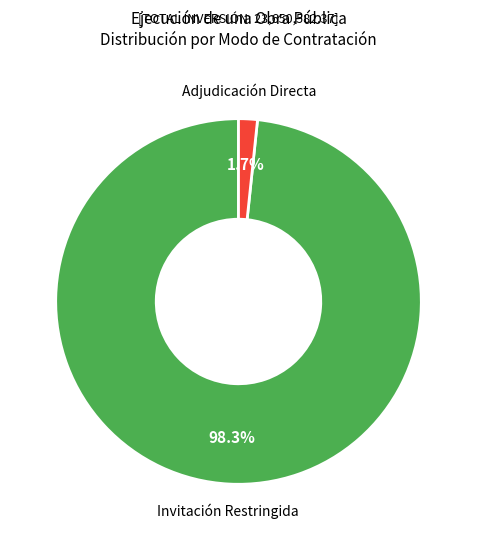

How many slices are in this pie chart?

2